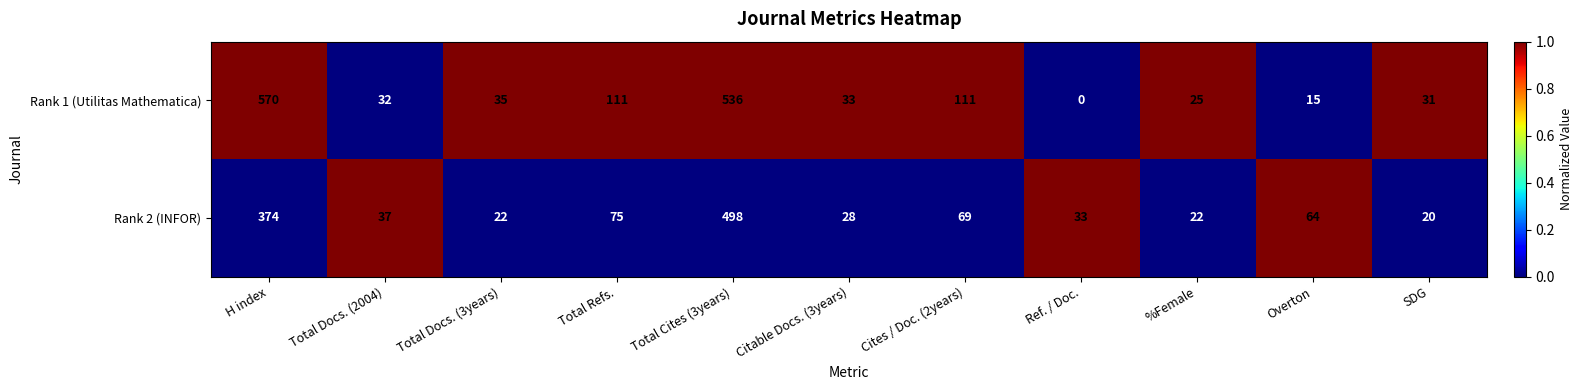

Between Total Docs. (3years) and Overton, which series saw the biggest shift?

Rank 2 (INFOR)